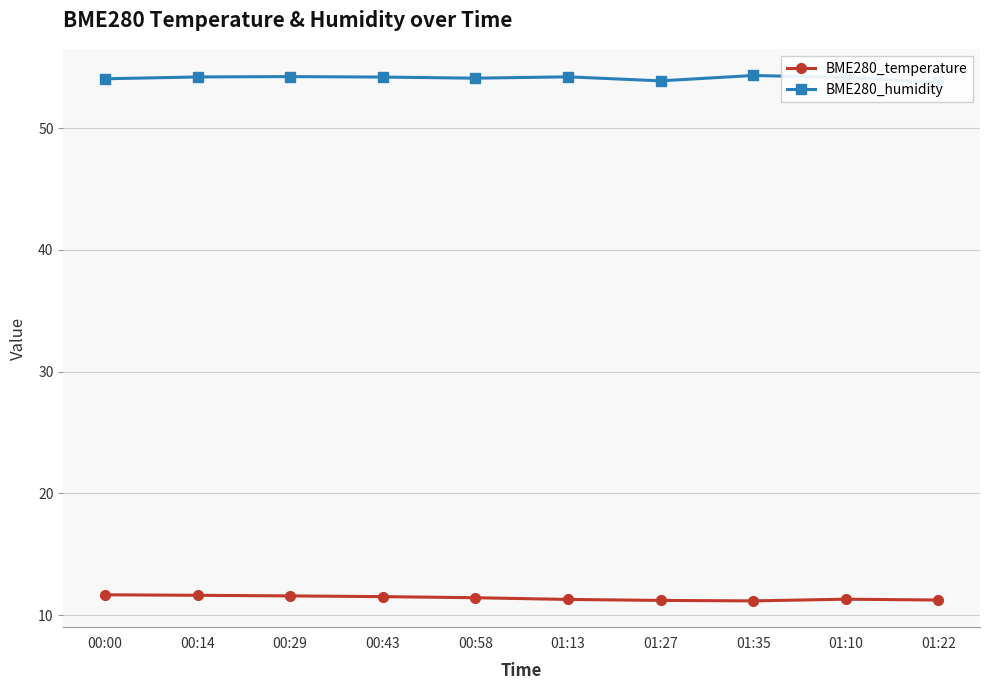

Reading left to right, list all the values displayed in this chart.

BME280_temperature: 11.7	11.6	11.6	11.5	11.4	11.3	11.2	11.2	11.3	11.2
BME280_humidity: 54.0	54.2	54.2	54.2	54.1	54.2	53.9	54.3	54.2	53.8